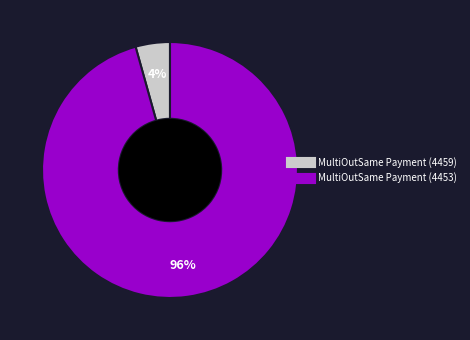

Which slice is the largest?

MultiOutSame Payment (4453)